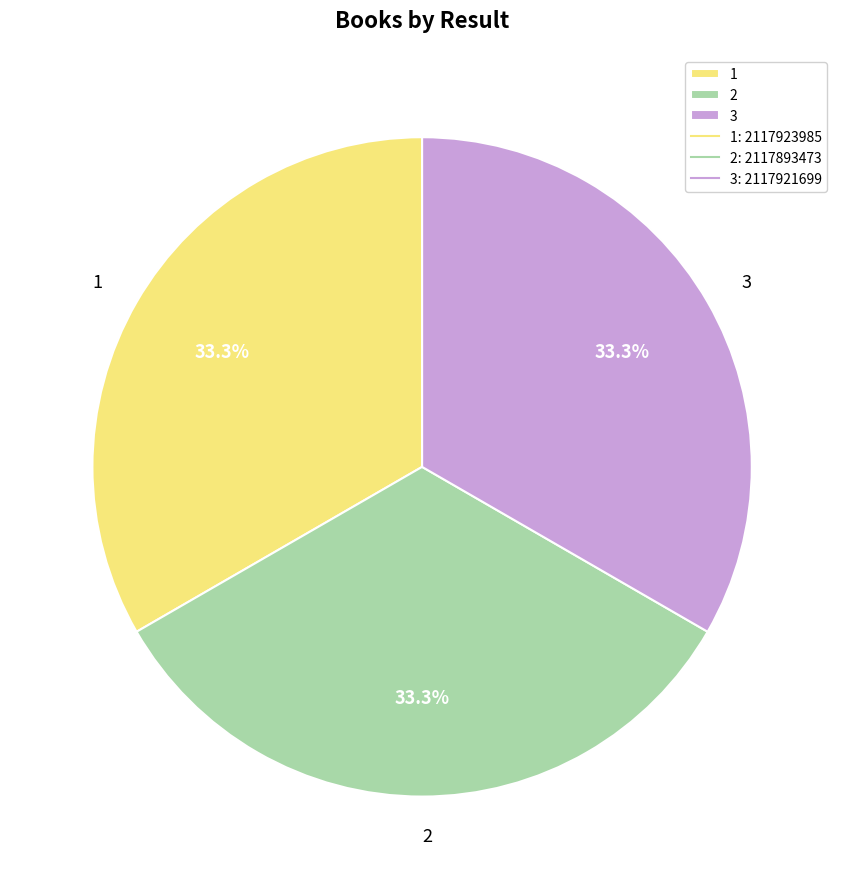

What percentage is the 2 slice, to the nearest percent?

33%